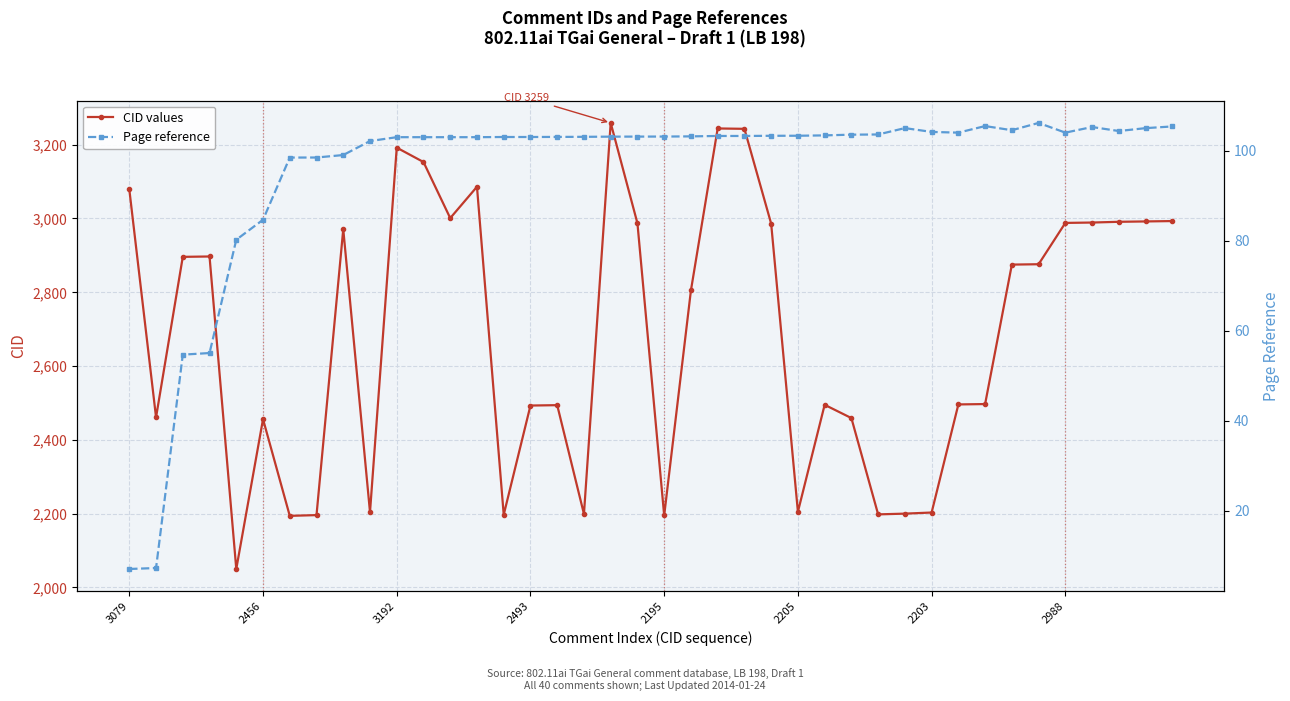

What is the value of the CID values point at the 10th from the left?

2204.0